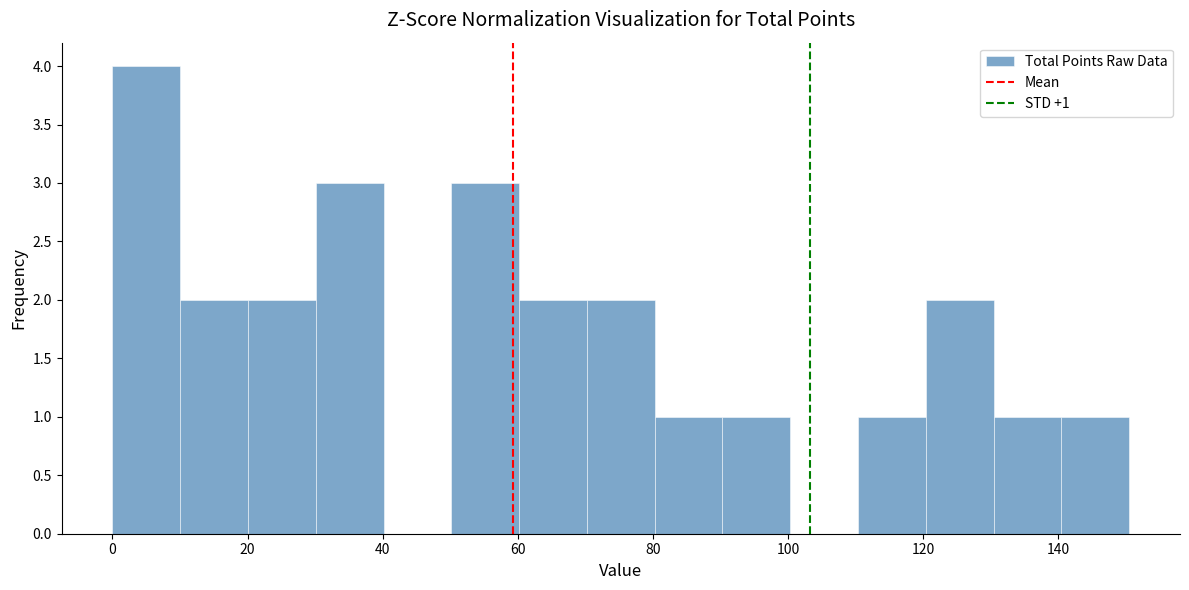

Which range on the x-axis has the tallest bar?

0 to 10